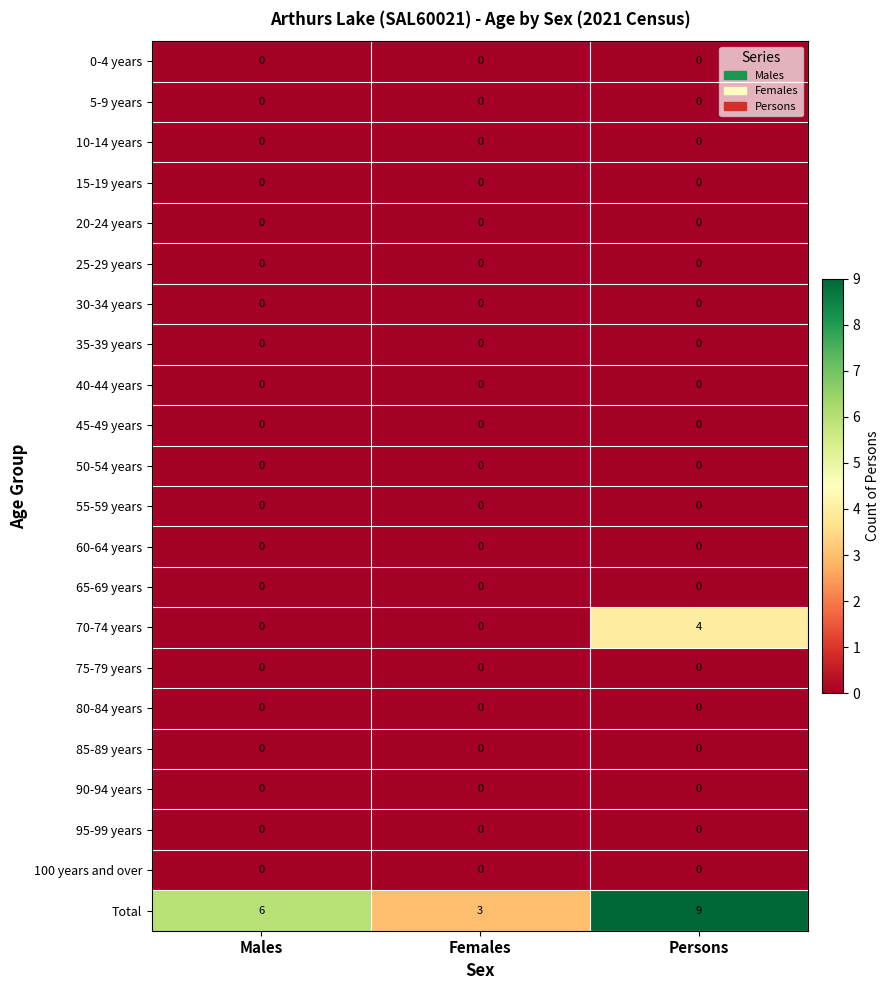

Which label corresponds to the largest value in the chart?

Persons